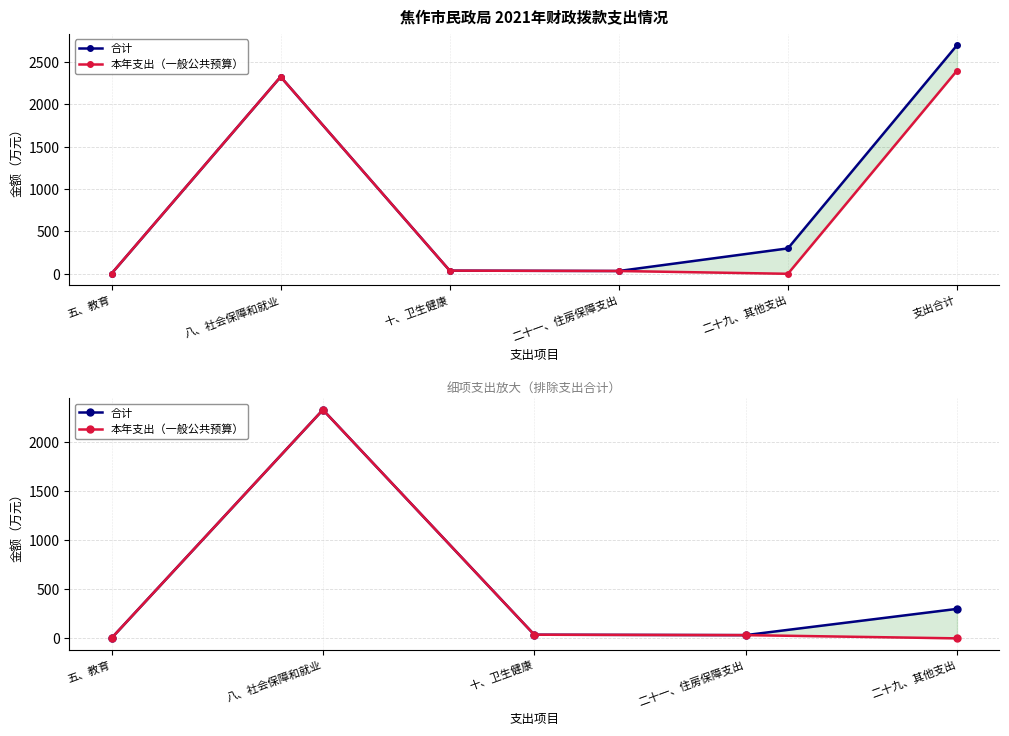

Which category has the lowest value in the 本年支出（一般公共预算） series?

二十九、其他支出